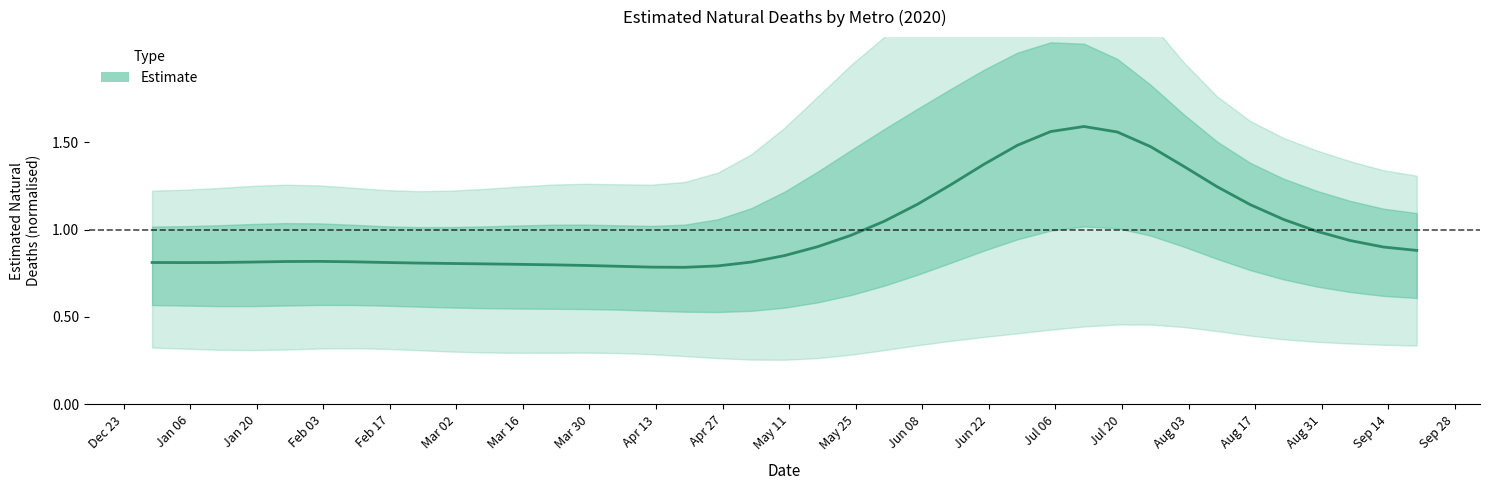

How many lines are shown in the chart?

1